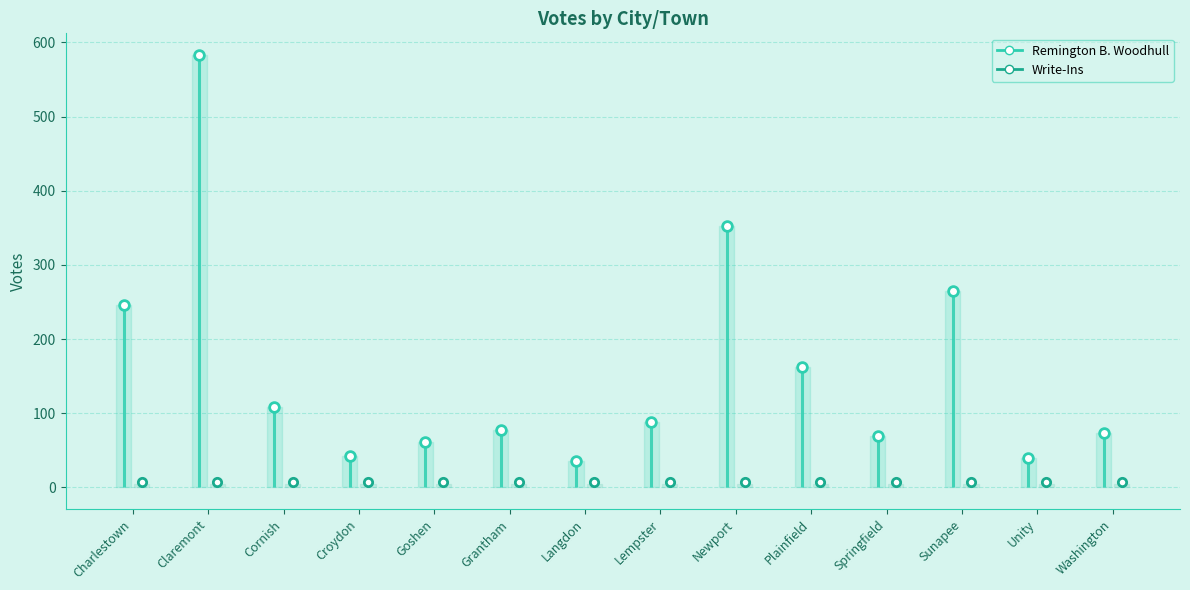

What is the value of the Remington B. Woodhull point at the 1st from the left?

246